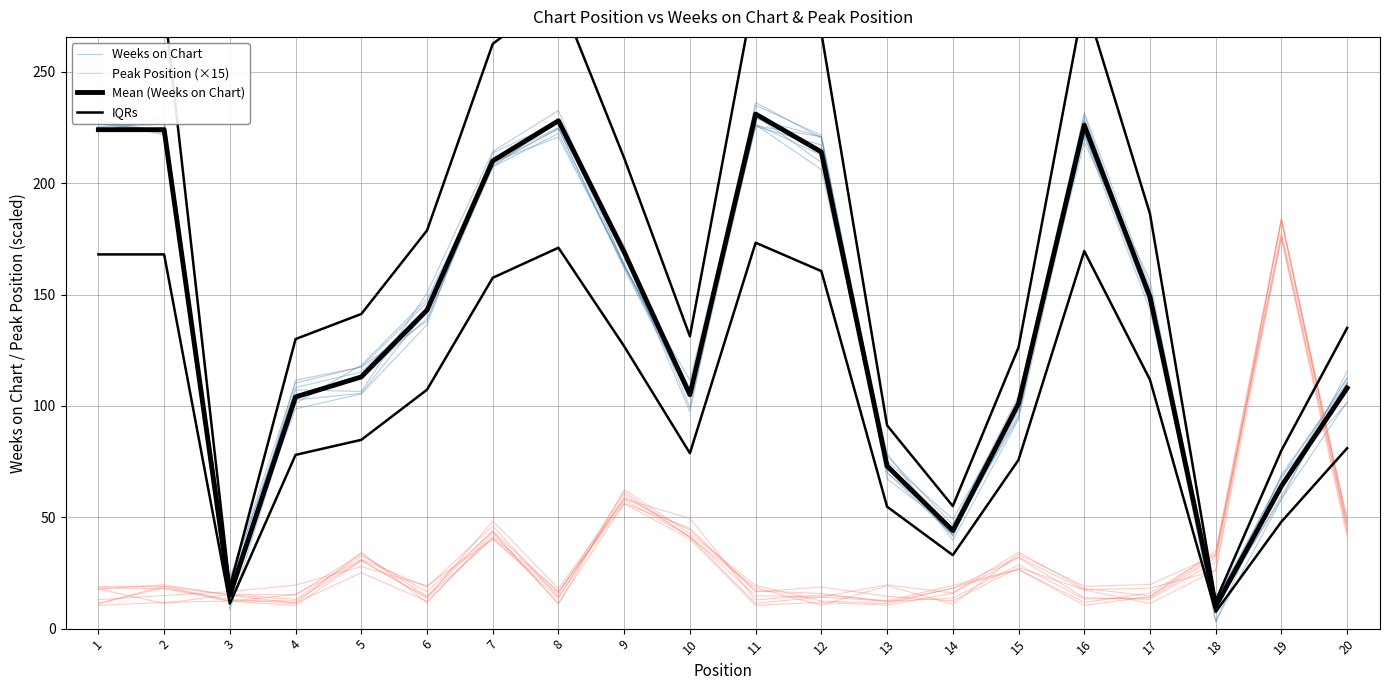

What is the sum of the Mean (Weeks on Chart) values at 1 and 20?

332.0